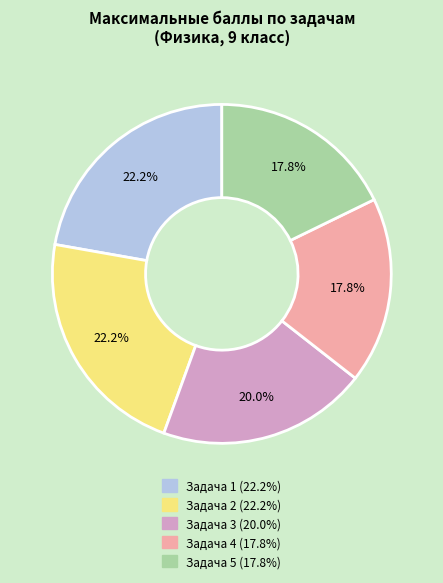

What percentage is NOT represented by Задача 4?

82.2%